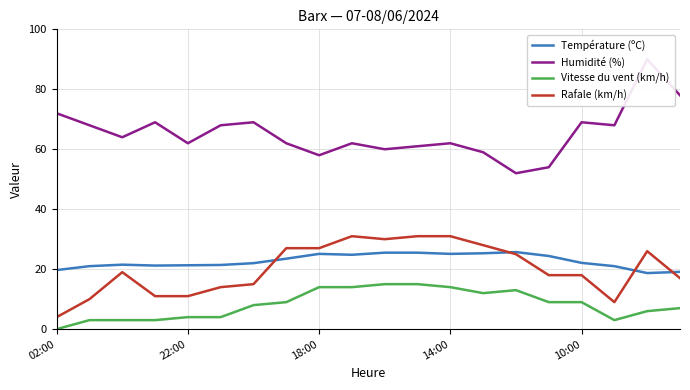

The Humidité (%) series shows 78.0 at 19. True or false?

True